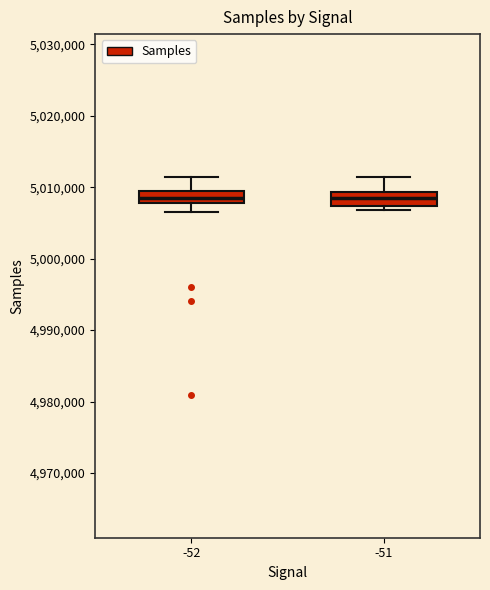

Reading left to right, read every box against the y-axis: the position of its median line, the range the box covers, and the ends of its whiskers. The values are not printed on the chart, so give them approximately, as read against the axis.

-52: median 5009000 (inside the box), box 5008000 to 5009000, whiskers 5007000 to 5011000
-51: median 5009000 (inside the box), box 5007000 to 5009000, whiskers 5007000 (just below the box's lower edge) to 5011000